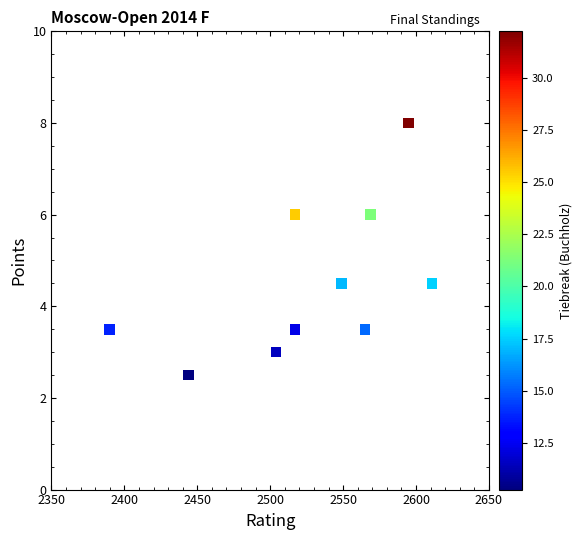

What is the average Y value?

4.5